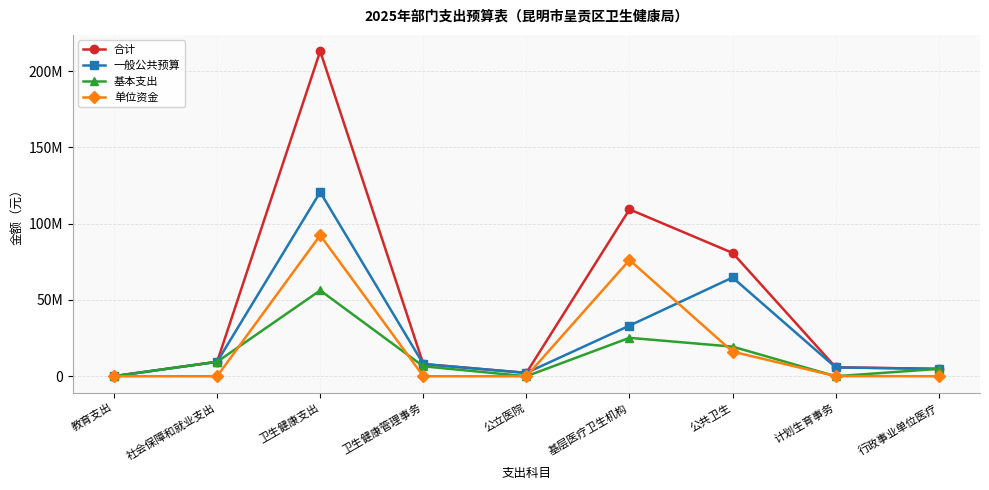

Does the chart have visible grid lines?

Yes